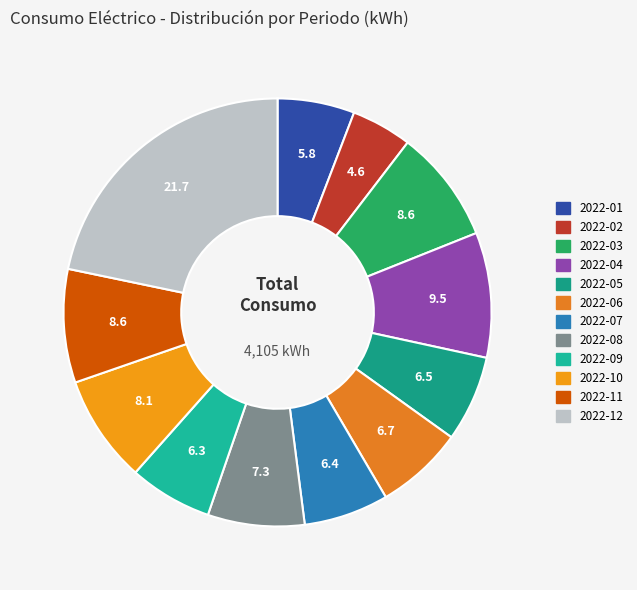

Is it true that 2022-05 is 7% of the pie?

True